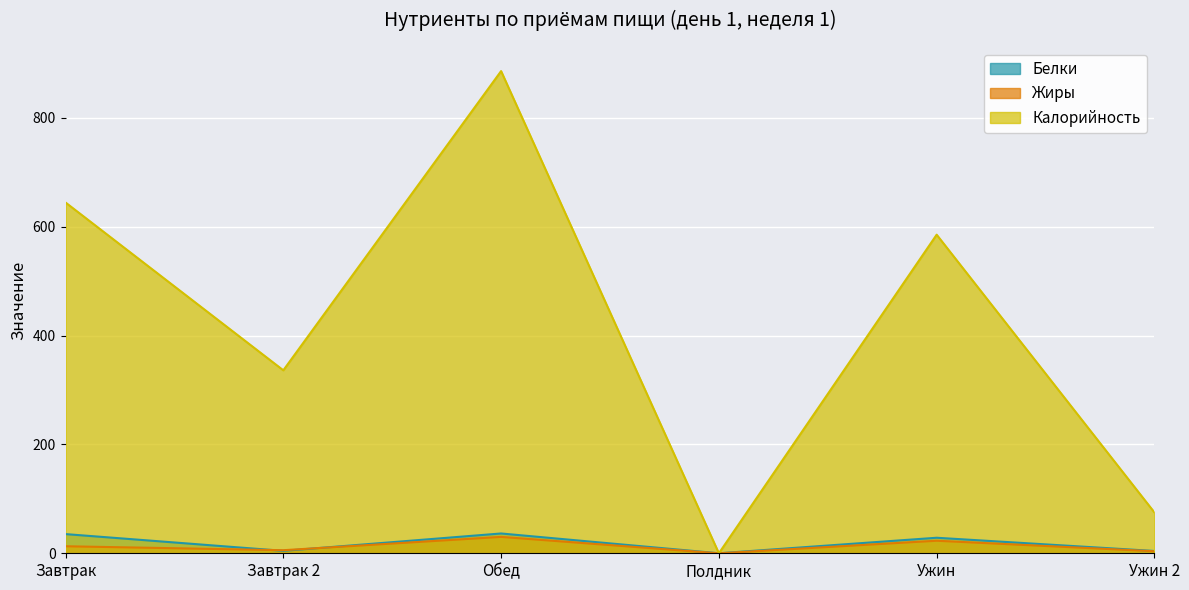

At Ужин, list the series in order from smallest to largest.

Жиры, Белки, Калорийность